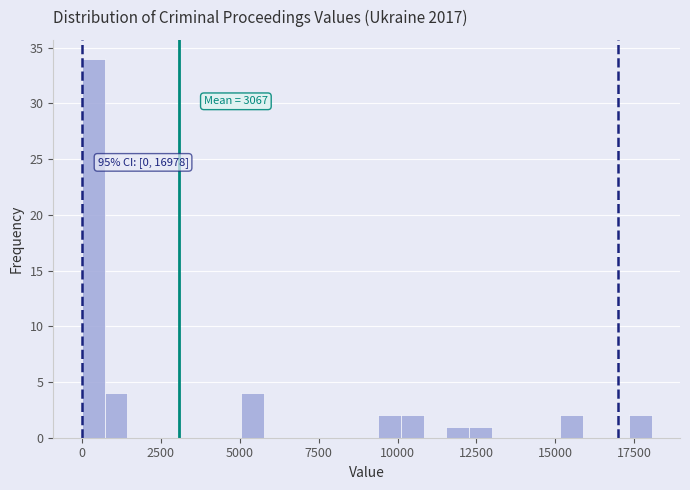

Around what value on the x-axis is the tallest bar? Give the approximate position of its centre, as read against the axis.

500